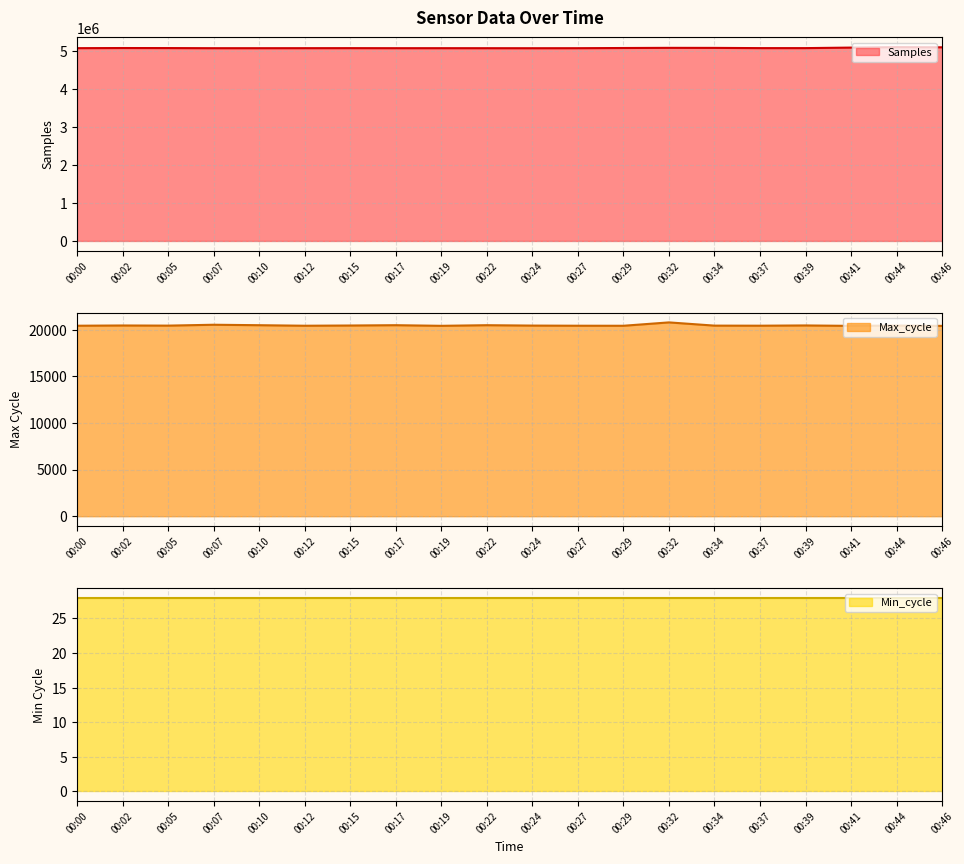

True or false: Samples and Max_cycle intersect in this chart.

False